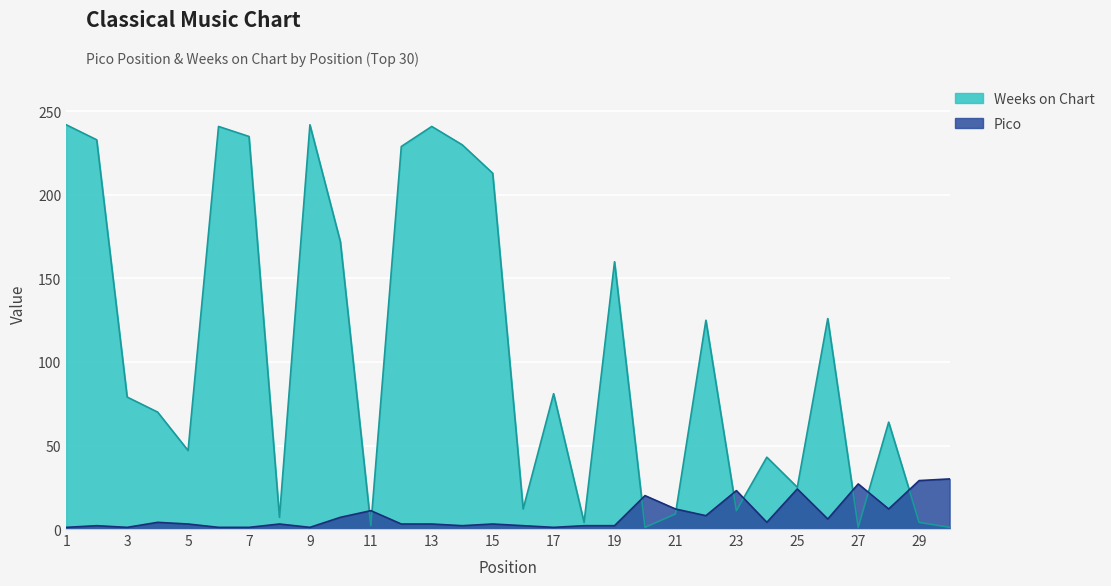

Rank the series at 25 from lowest to highest value.

Pico, Weeks on Chart